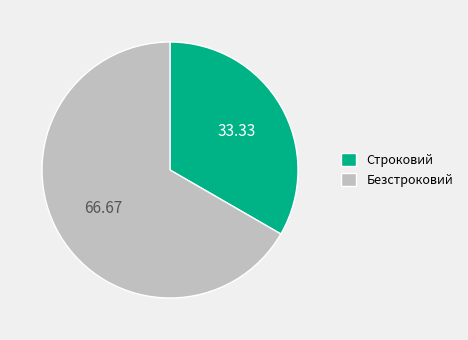

Combined, do Строковий and Безстроковий account for over 50%?

Yes